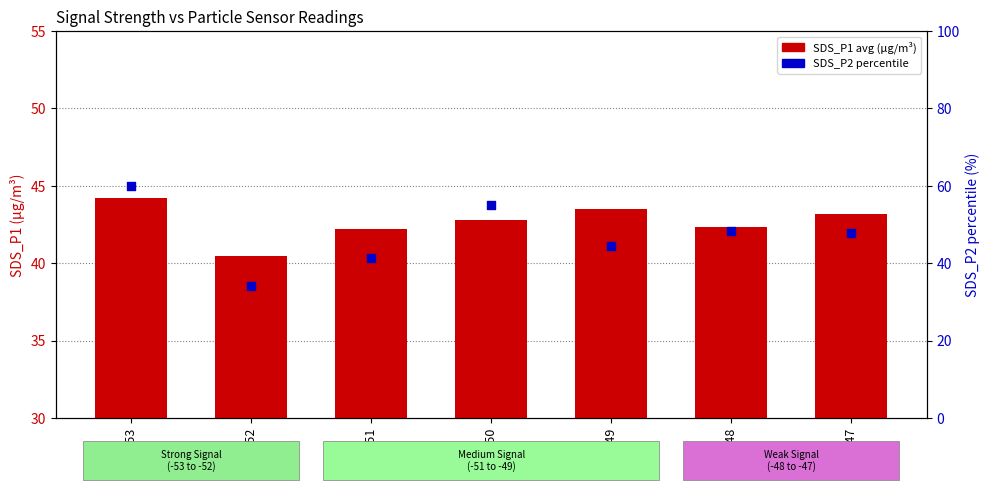

At how many categories does at least one series exceed 37?

7